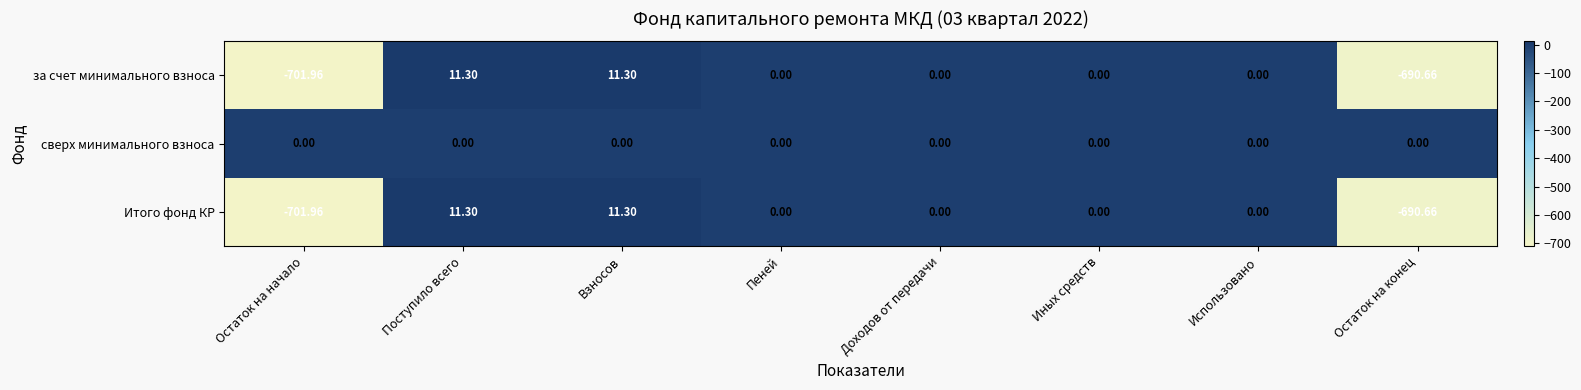

Where does the Итого фонд КР series first go above 0?

Поступило всего